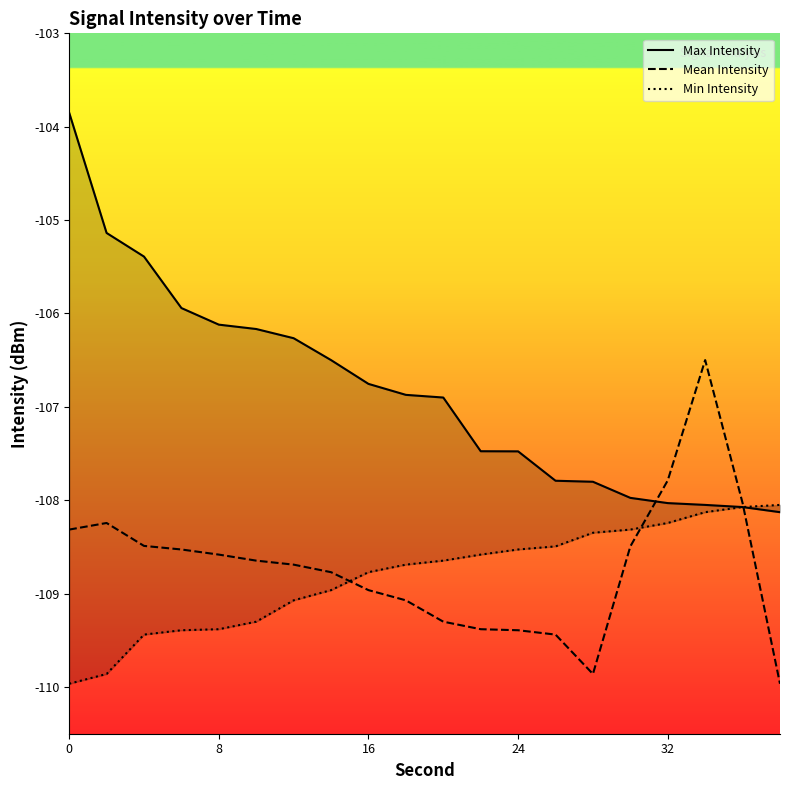

True or false: Min Intensity and Max Intensity intersect in this chart.

False